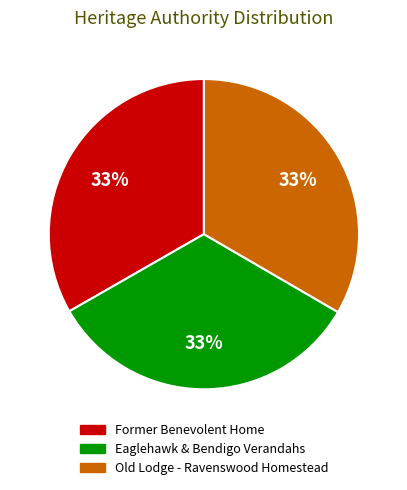

To the nearest percent, what portion does Old Lodge - Ravenswood Homestead represent?

33%